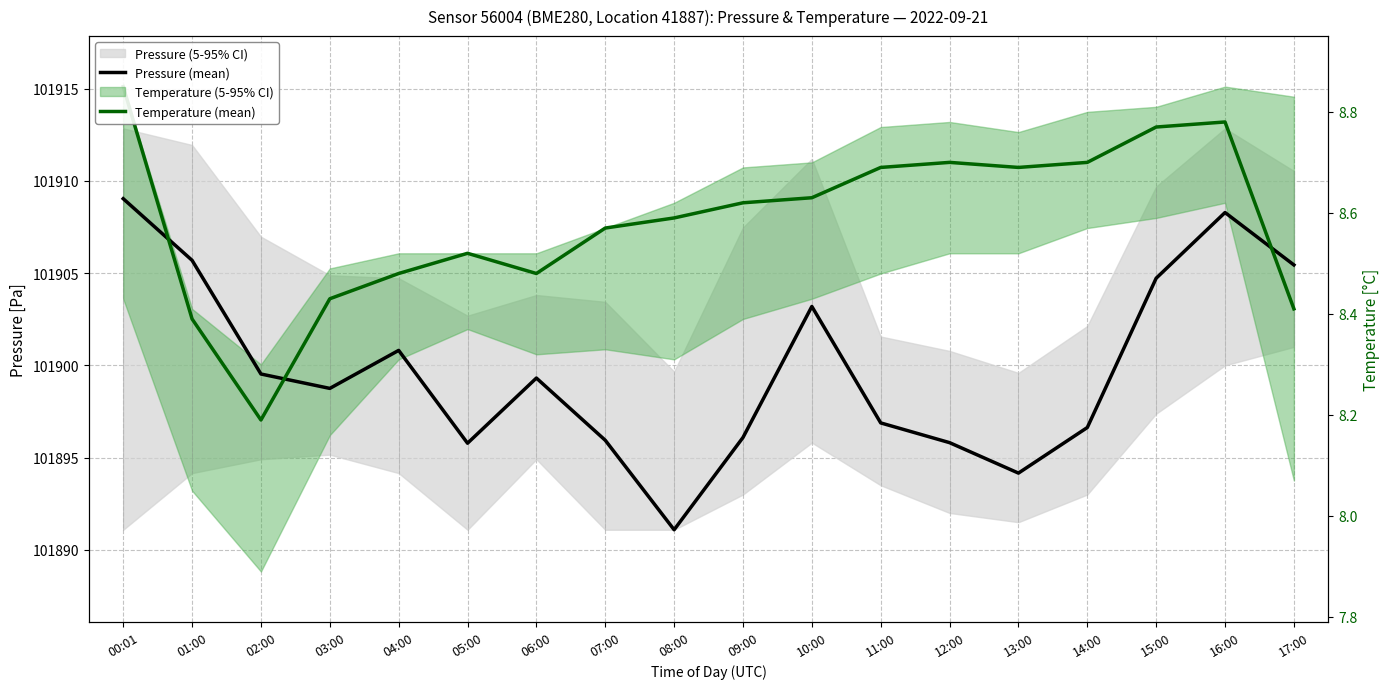

Rank the series at 15:00 from lowest to highest value.

Pressure (mean), Temperature (mean)